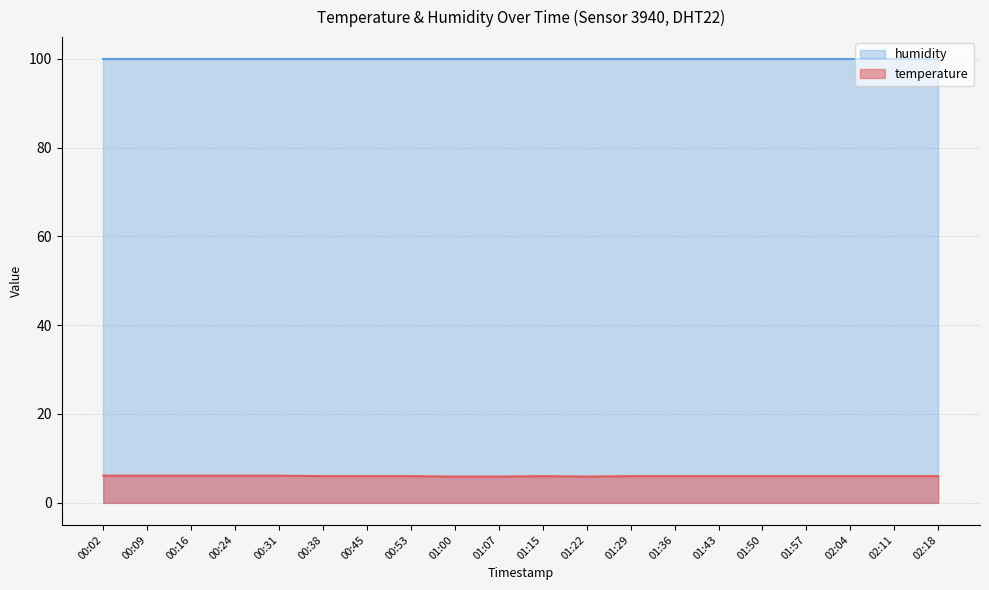

Which label corresponds to the smallest value in the chart?

01:00